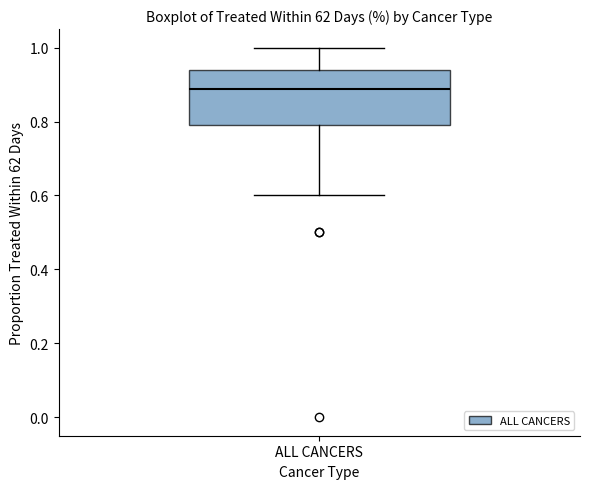

Where does the median line of the box for ALL CANCERS sit on the y-axis? The values are not printed on the chart, so give them approximately, as read against the axis.

0.88